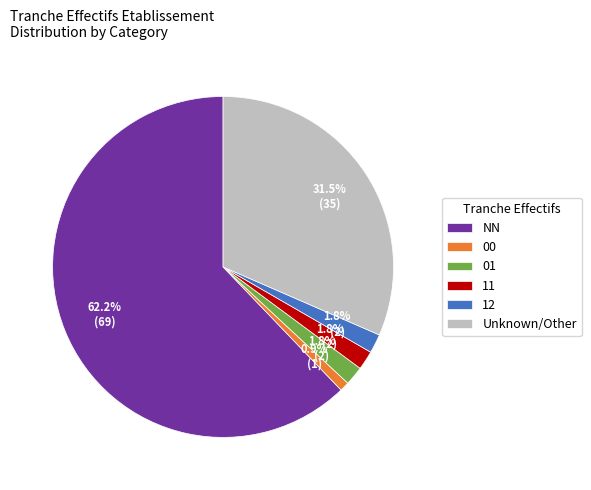

What percentage is the 11 slice, to the nearest percent?

2%